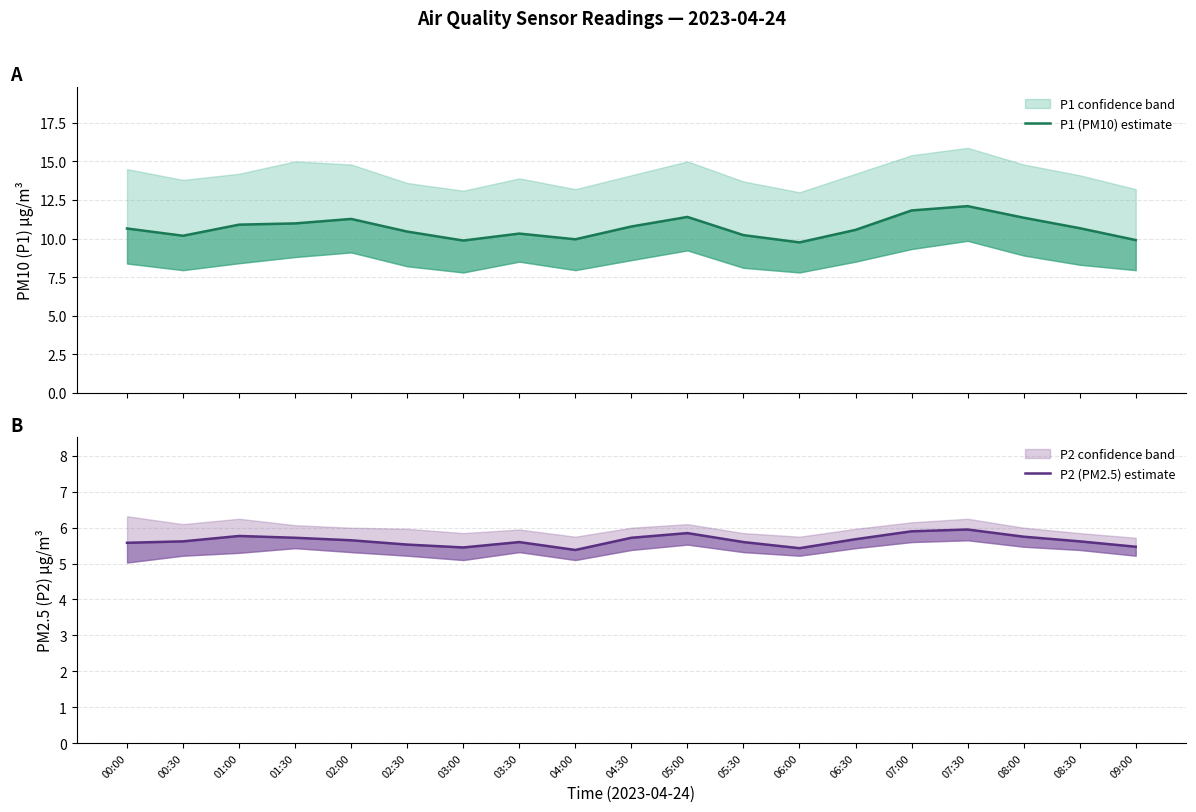

What is the label of the 8th point from the right?

05:30